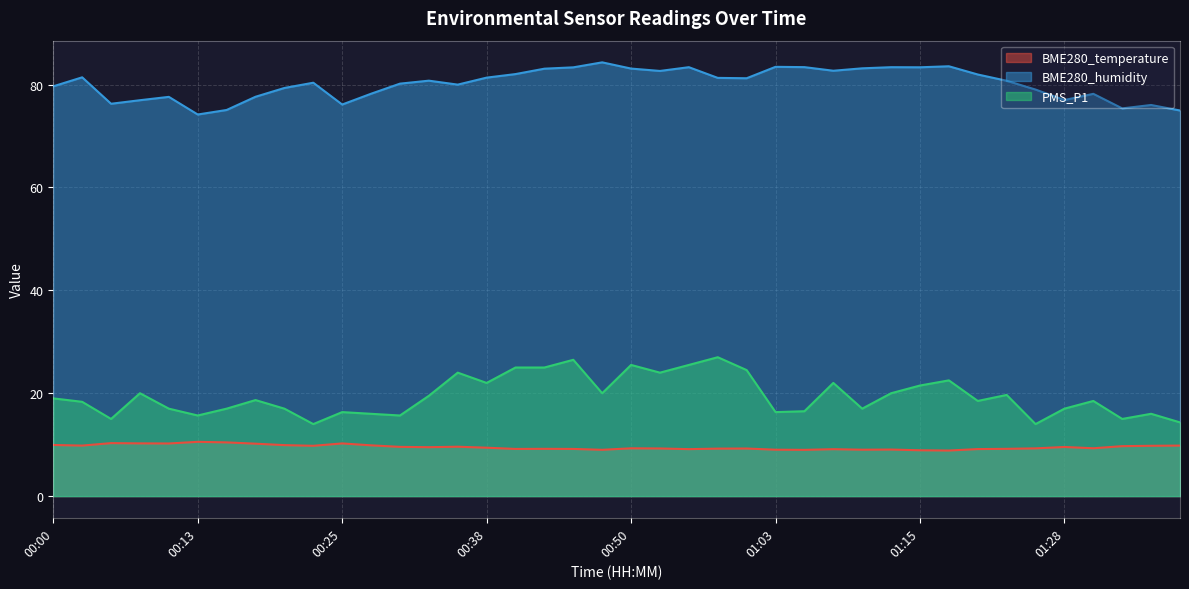

What is the maximum value for PMS_P1?

27.0